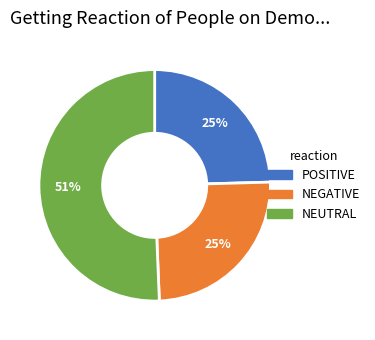

How many slices are in this pie chart?

3